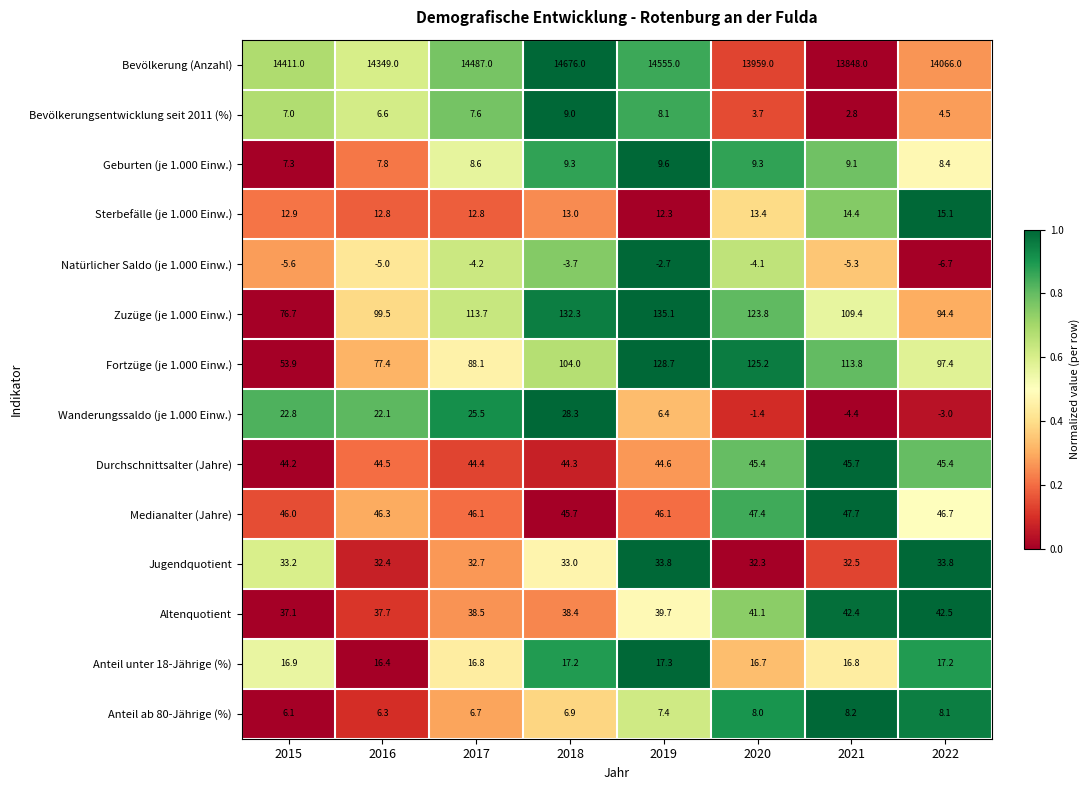

What is the spread (max minus min) of values at 2022?

14072.7